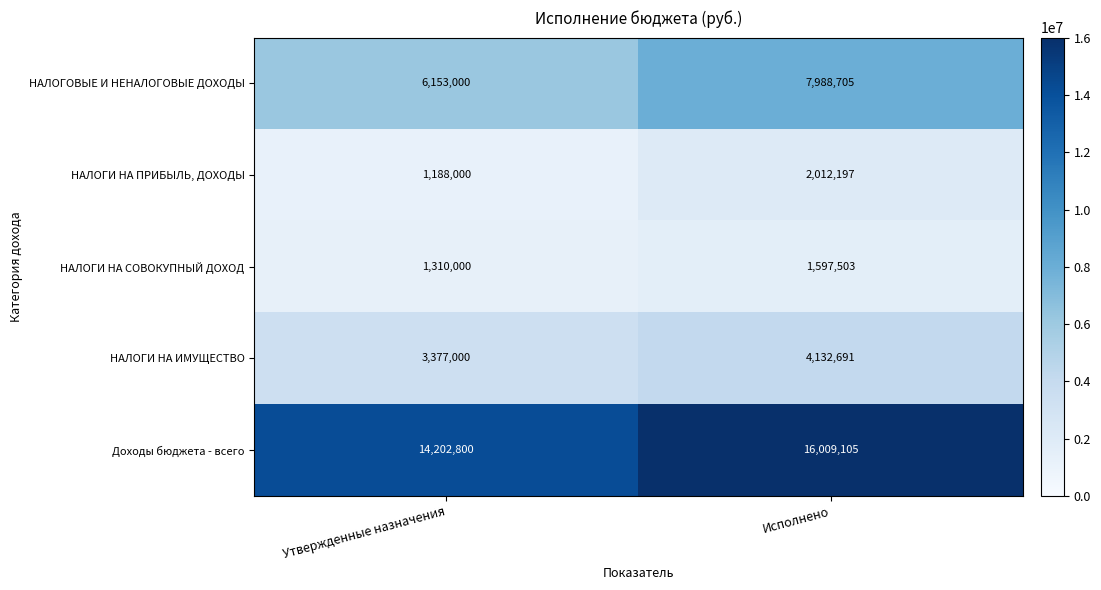

Reading left to right, transcribe all the data shown in this chart.

НАЛОГОВЫЕ И НЕНАЛОГОВЫЕ ДОХОДЫ: 6153000	7988705
НАЛОГИ НА ПРИБЫЛЬ, ДОХОДЫ: 1188000	2012197
НАЛОГИ НА СОВОКУПНЫЙ ДОХОД: 1310000	1597503
НАЛОГИ НА ИМУЩЕСТВО: 3377000	4132691
Доходы бюджета - всего: 14202800	16009105